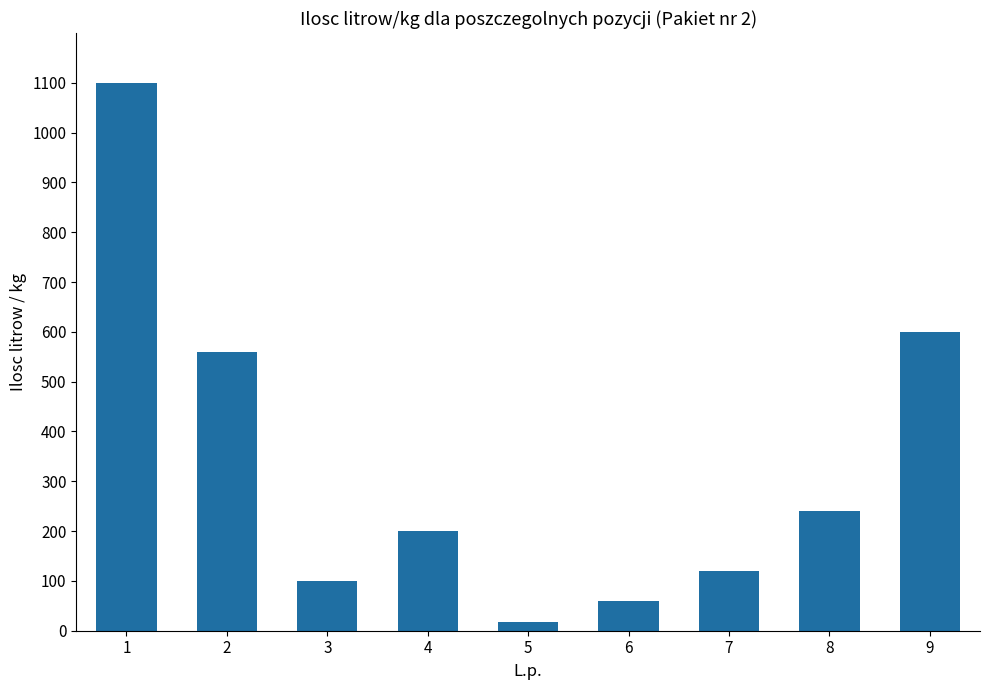

What is the value of the 4th bar from the left?

200